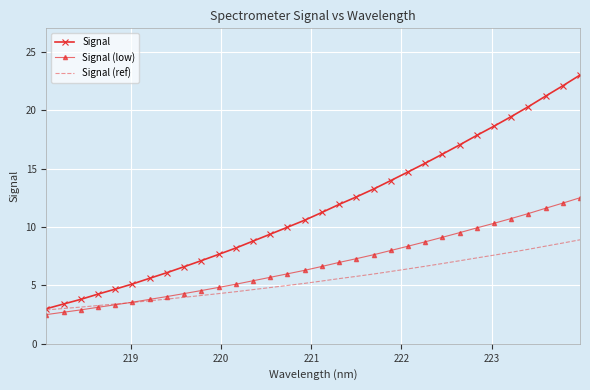

List the series in order of their peak value, lowest first.

Signal (ref), Signal (low), Signal